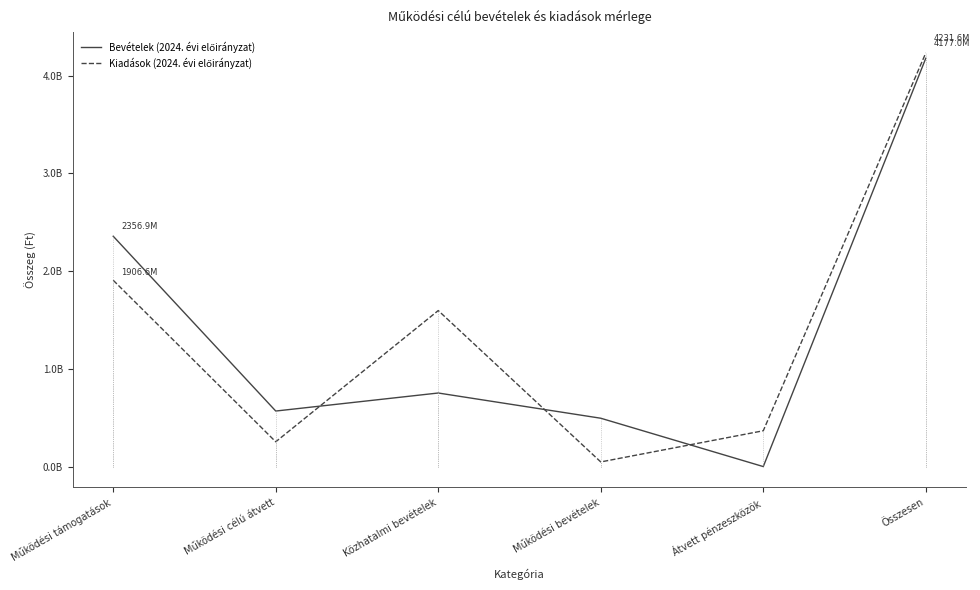

Which series has the widest spread of values?

Kiadások (2024. évi előirányzat)